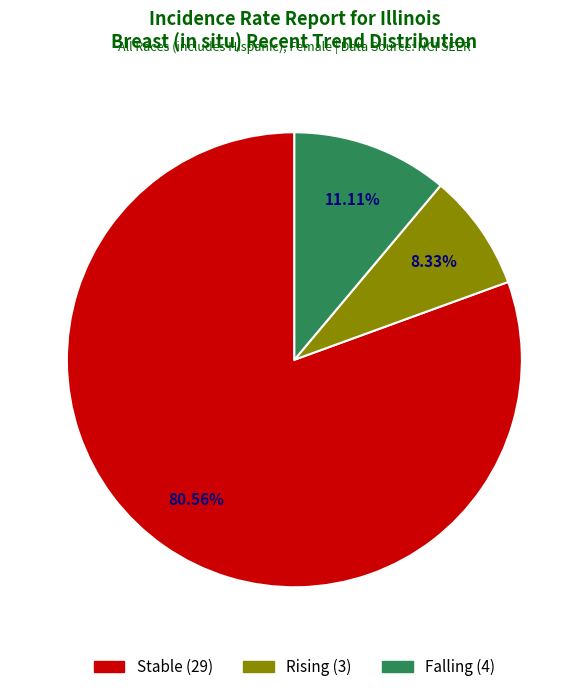

Is there any slice that represents more than half of the pie?

Yes